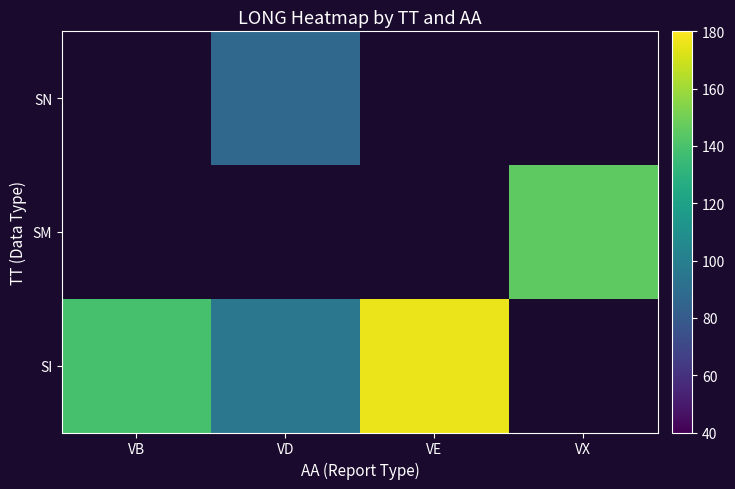

Which label corresponds to the smallest value in the chart?

VD